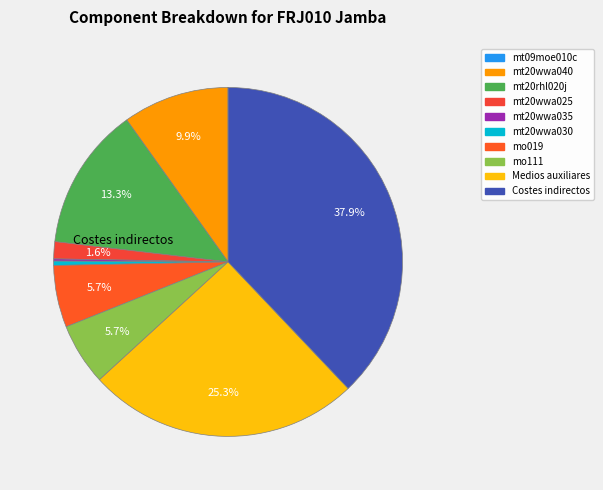

Which category has the smallest portion of the pie?

mt09moe010c